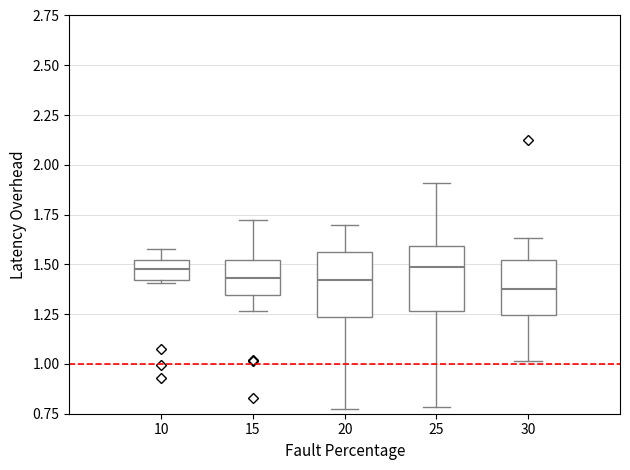

Reading left to right, read every box against the y-axis: the position of its median line, the range the box covers, and the ends of its whiskers. The values are not printed on the chart, so give them approximately, as read against the axis.

10: median 1.50 (inside the box), box 1.40 to 1.50, whiskers 1.40 (just below the box's lower edge) to 1.60
15: median 1.45, box 1.35 to 1.50, whiskers 1.25 to 1.70
20: median 1.40, box 1.25 to 1.55, whiskers 0.75 to 1.70
25: median 1.50, box 1.25 to 1.60, whiskers 0.80 to 1.90
30: median 1.40, box 1.25 to 1.50, whiskers 1.00 to 1.65